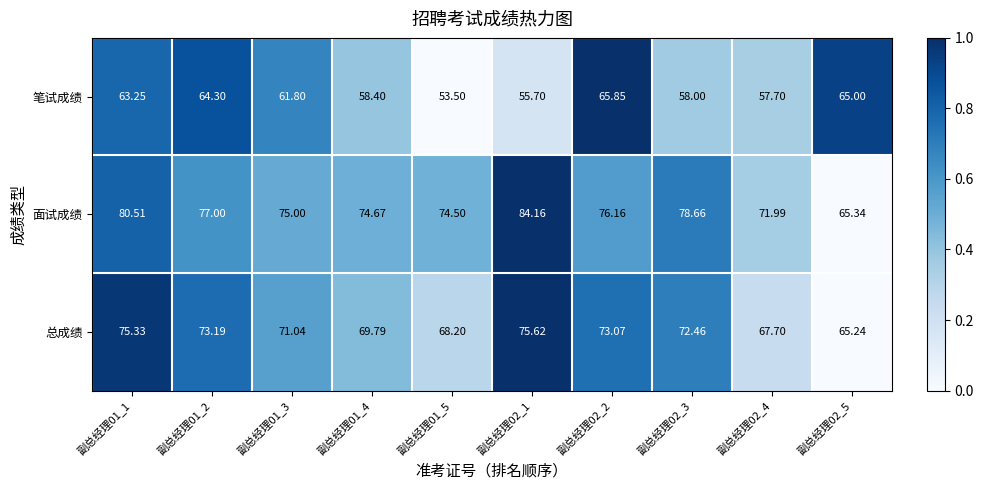

Rank the series by their average value, from highest to lowest.

面试成绩, 总成绩, 笔试成绩